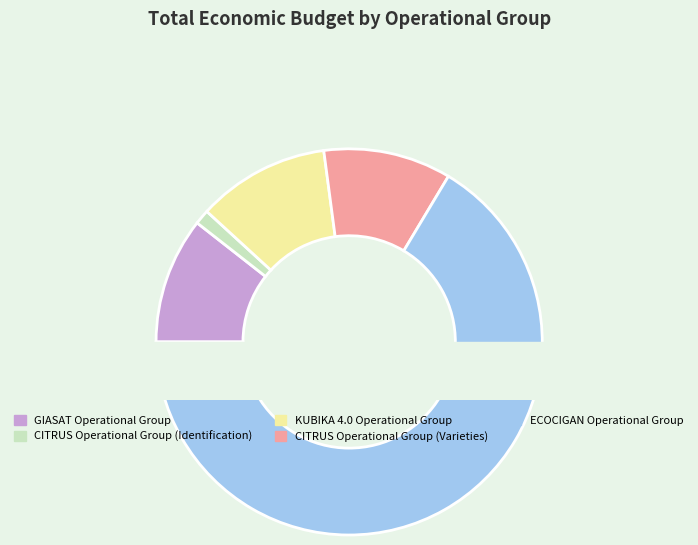

To the nearest percent, what percentage of the pie is GIASAT Operational Group?

11%